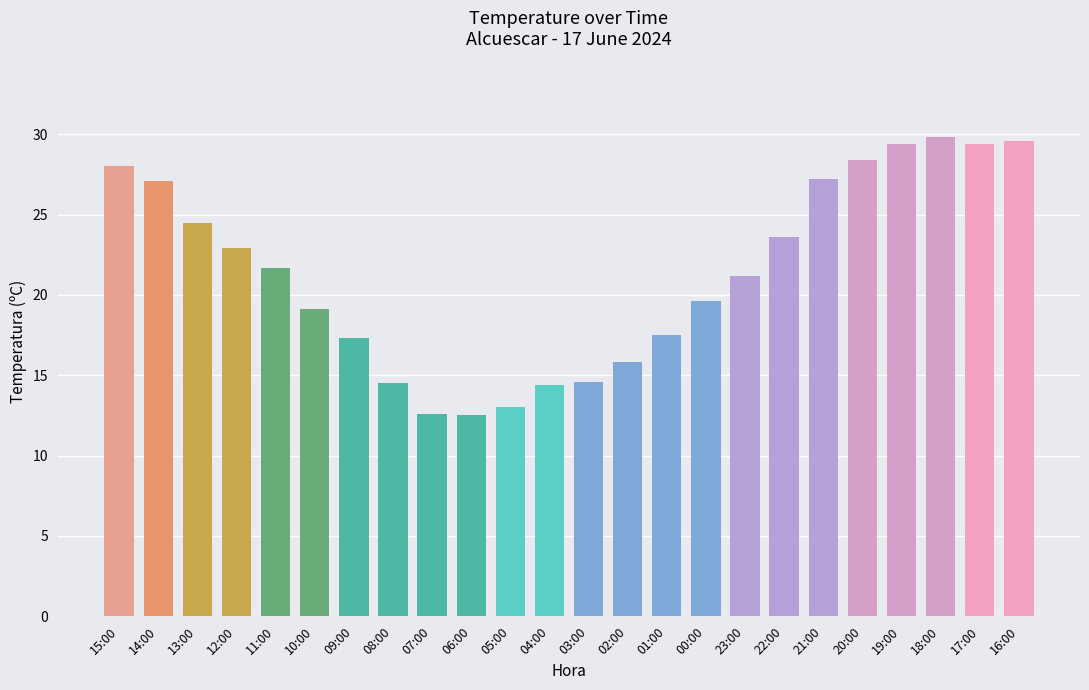

Does the chart contain stacked bars?

No